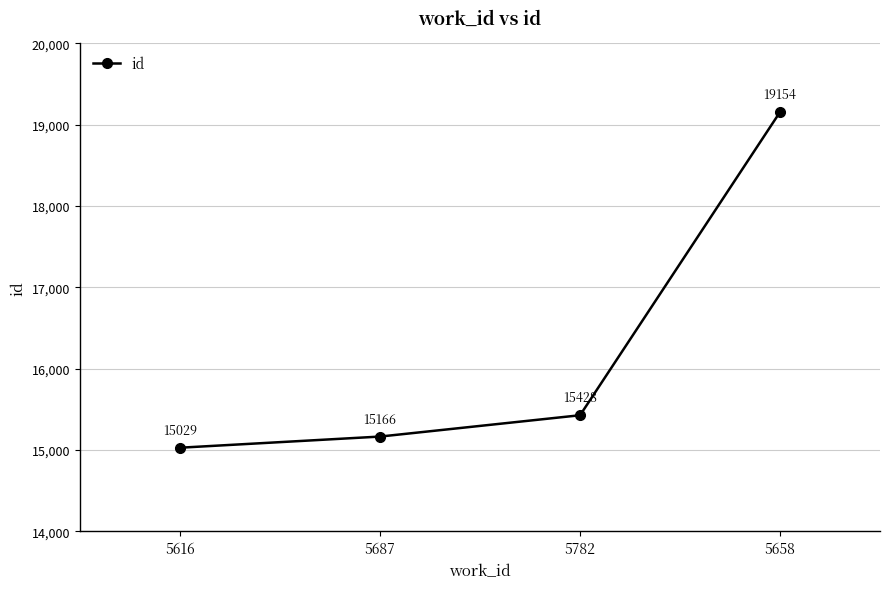

What is the sum of all values?

64777